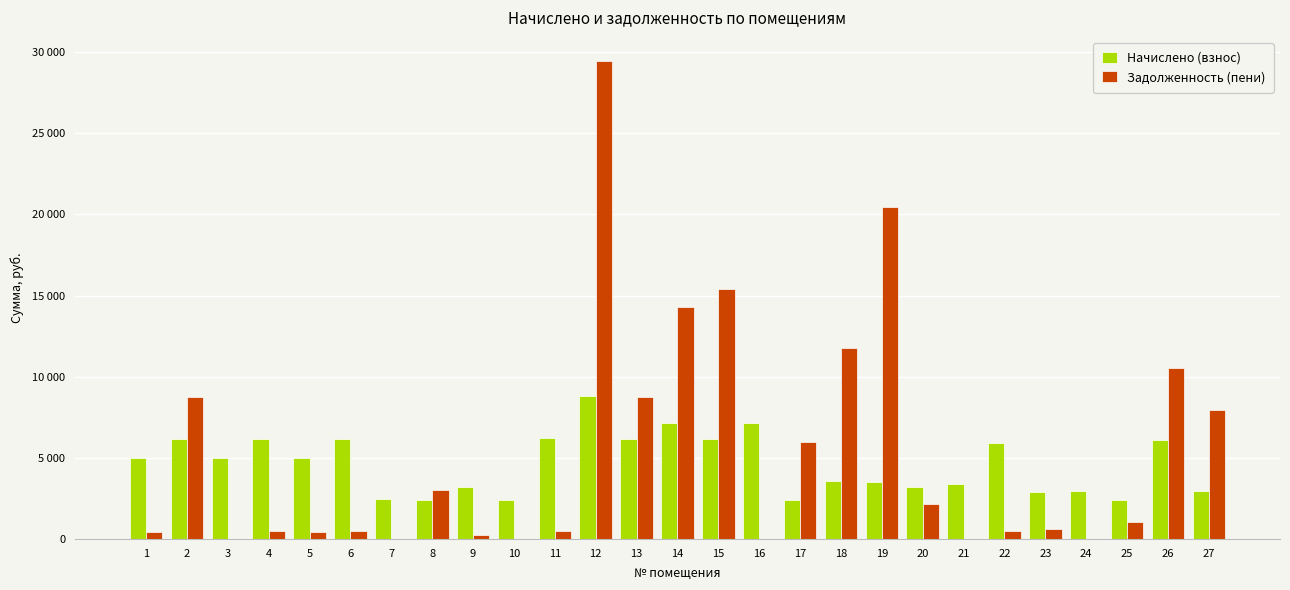

Are the bars horizontal?

No